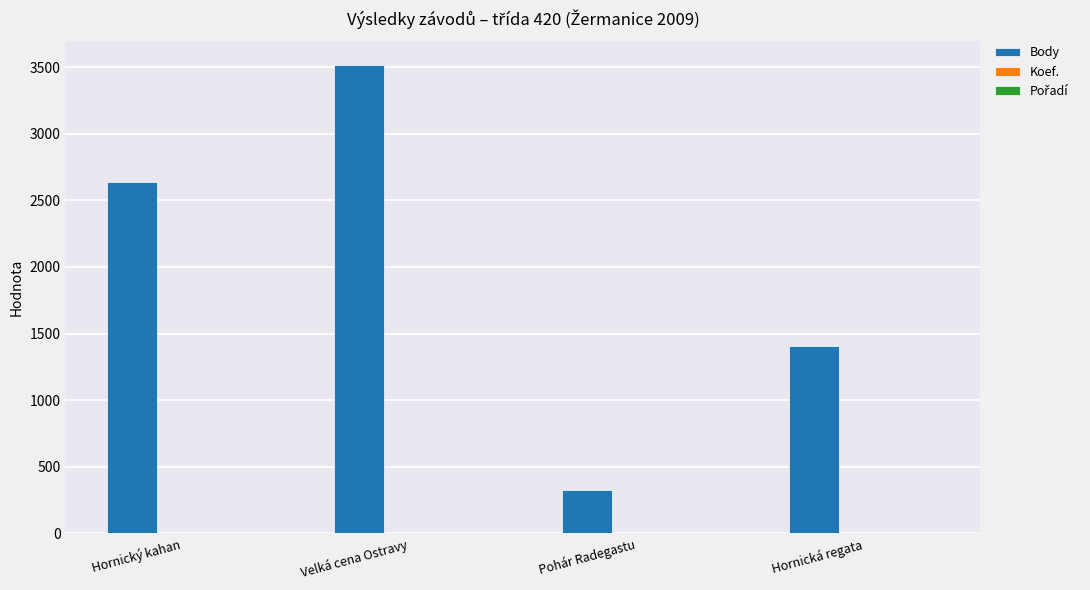

Is it true that Body equals 2637 at Hornický kahan?

True